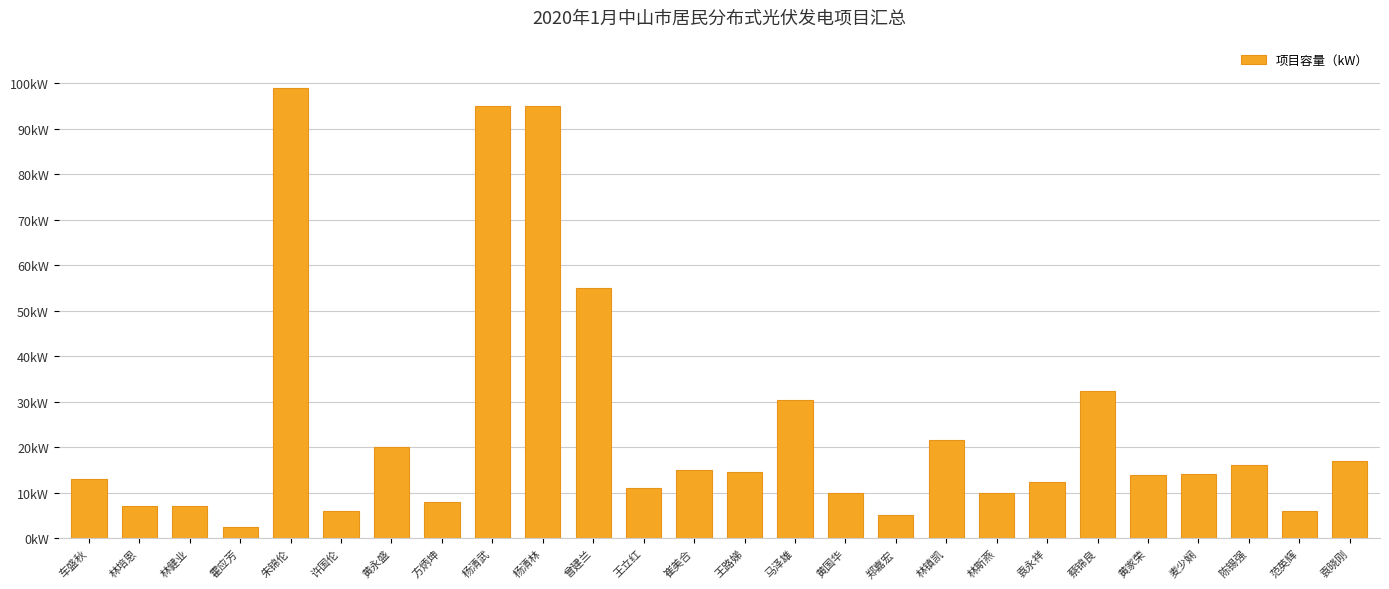

How many values exceed 14?

12